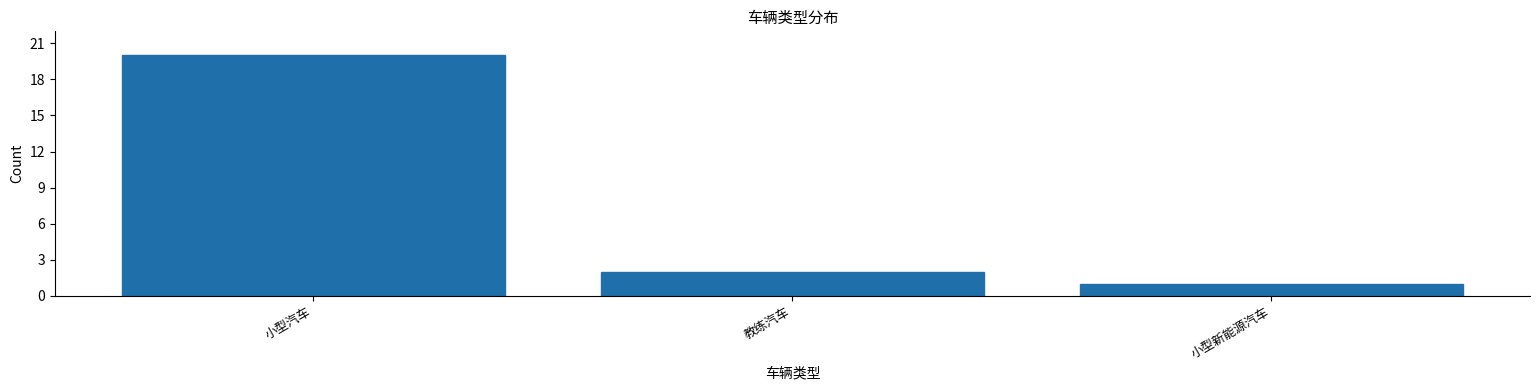

Reading right to left, what are all the values shown in this chart?

小型新能源汽车=1	教练汽车=2	小型汽车=20